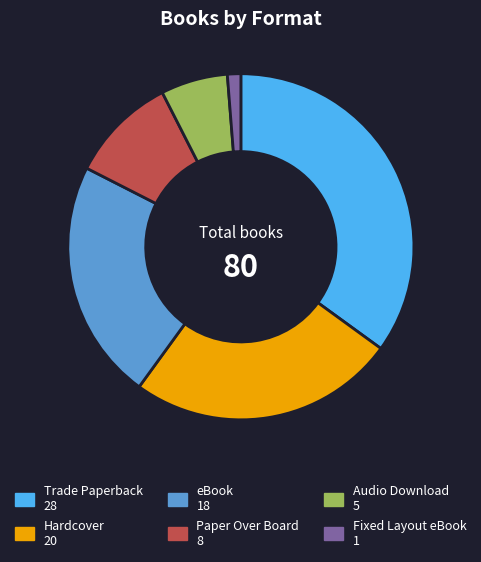

Is it true that Fixed Layout eBook is 1% of the pie?

True